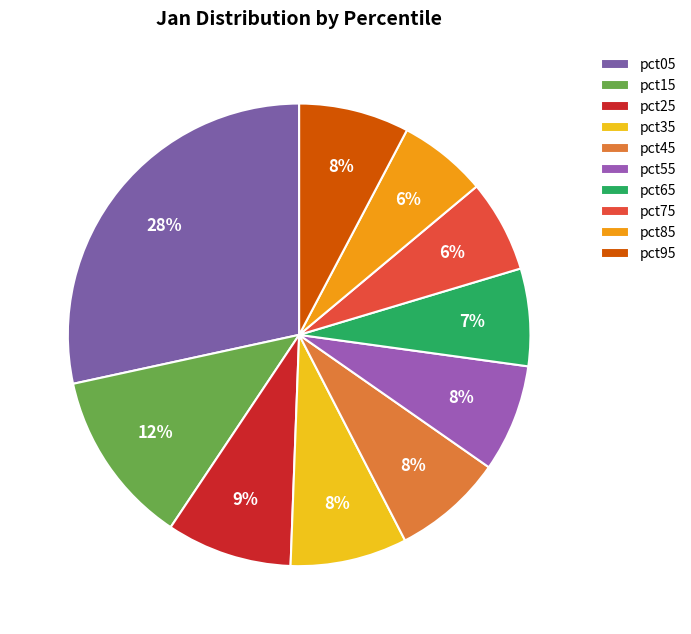

Which slice is the largest?

pct05